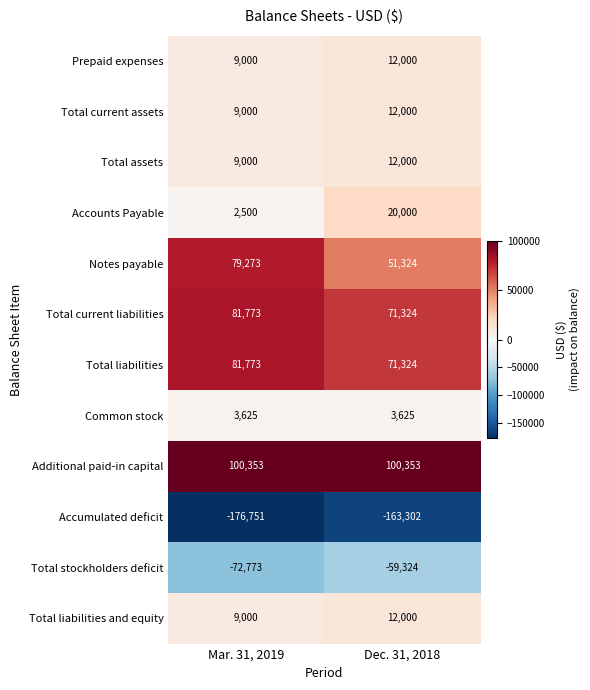

Reading right to left, transcribe all the data shown in this chart.

Prepaid expenses: 12000	9000
Total current assets: 12000	9000
Total assets: 12000	9000
Accounts Payable: 20000	2500
Notes payable: 51324	79273
Total current liabilities: 71324	81773
Total liabilities: 71324	81773
Common stock: 3625	3625
Additional paid-in capital: 100353	100353
Accumulated deficit: -163302	-176751
Total stockholders deficit: -59324	-72773
Total liabilities and equity: 12000	9000